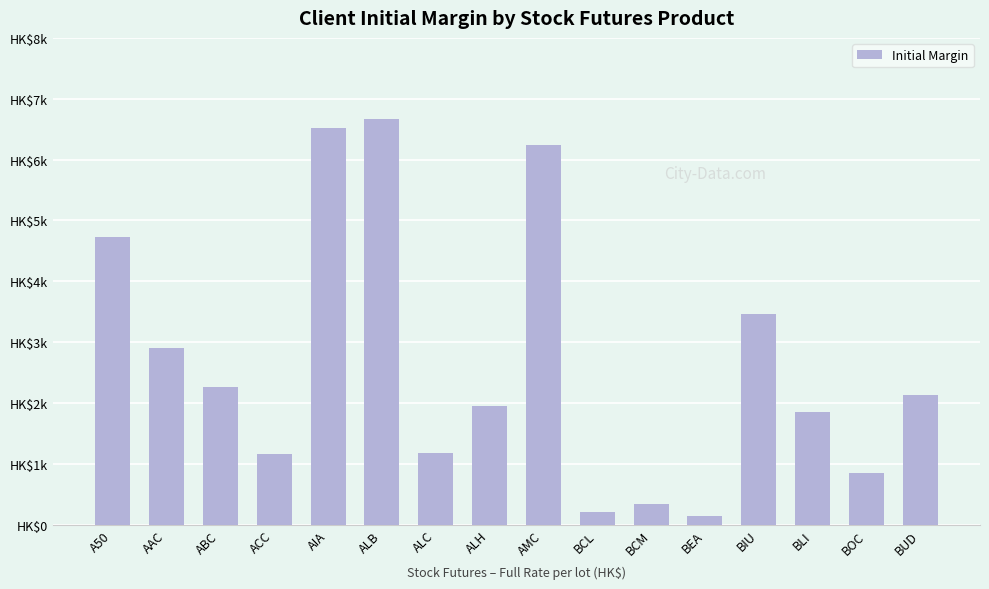

What is the ratio of the value at ALH to the value at BUD?

0.9